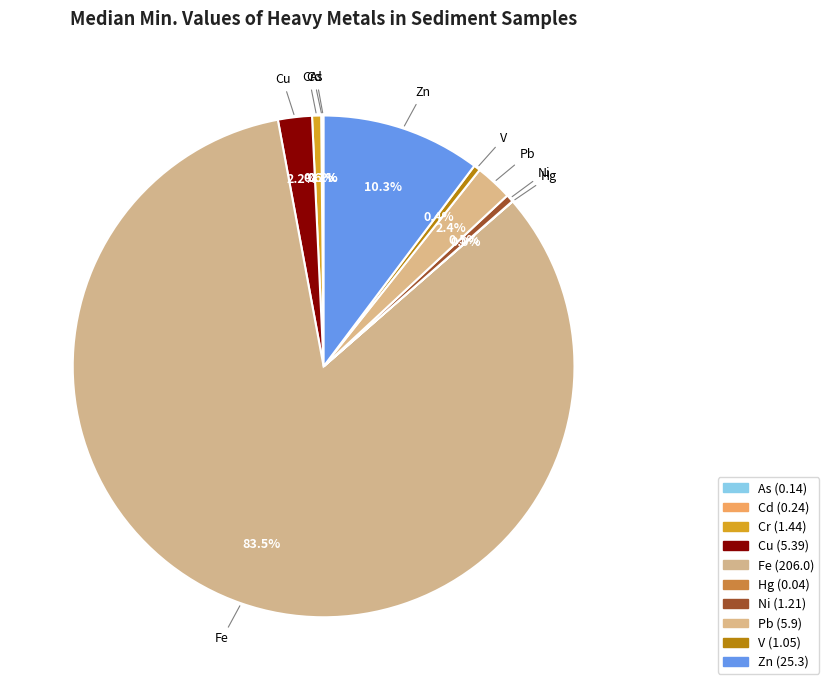

Is it true that Ni is 13% of the pie?

False